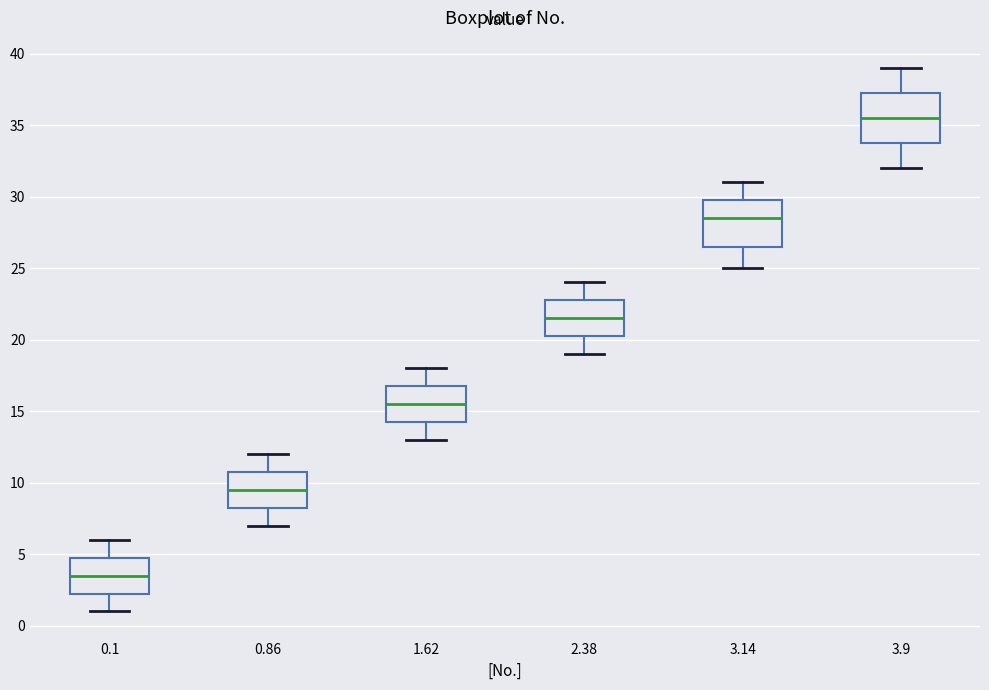

Reading left to right, read every box against the y-axis: the position of its median line, the range the box covers, and the ends of its whiskers. The values are not printed on the chart, so give them approximately, as read against the axis.

0.1: median 3.5, box 2.5 to 5.0, whiskers 1.0 to 6.0
0.86: median 9.5, box 8.5 to 11.0, whiskers 7.0 to 12.0
1.62: median 15.5, box 14.5 to 17.0, whiskers 13.0 to 18.0
2.38: median 21.5, box 20.5 to 23.0, whiskers 19.0 to 24.0
3.14: median 28.5, box 26.5 to 30.0, whiskers 25.0 to 31.0
3.9: median 35.5, box 34.0 to 37.5, whiskers 32.0 to 39.0